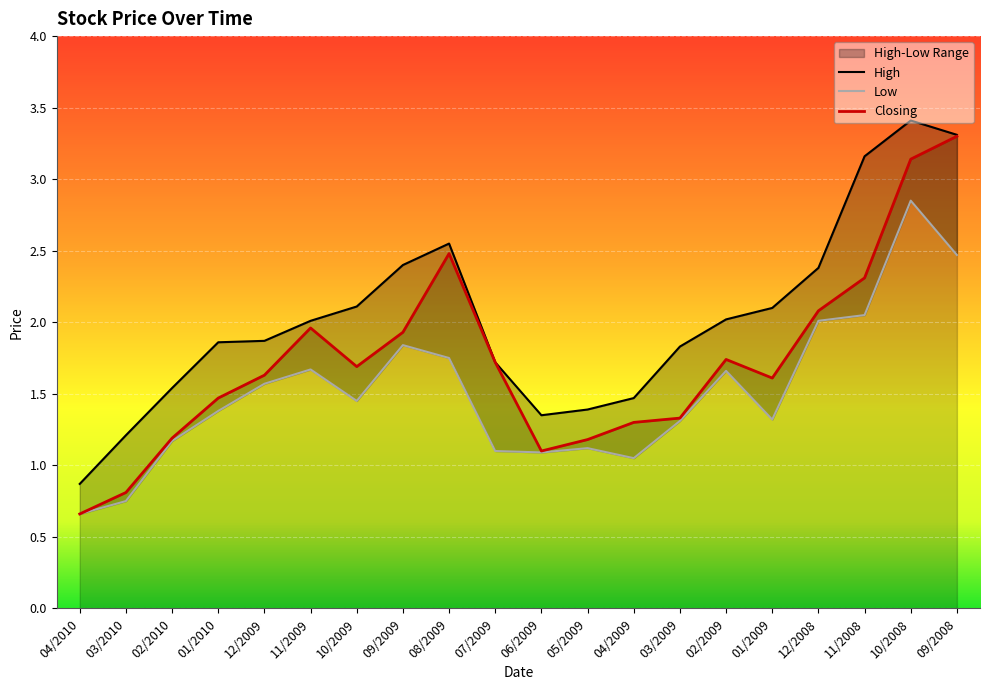

What is the smallest value displayed?

0.7